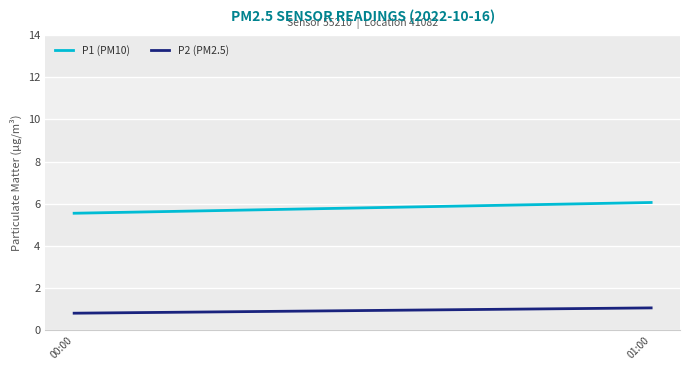

At which label does P2 (PM2.5) first exceed 1?

01:00